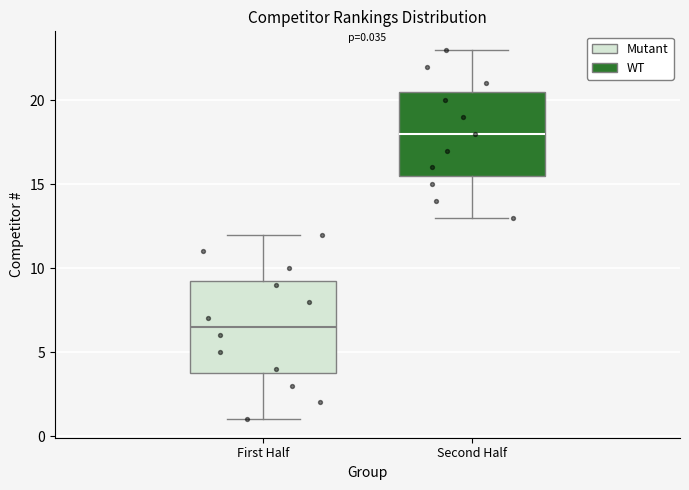

Which box has the lowest median line?

First Half